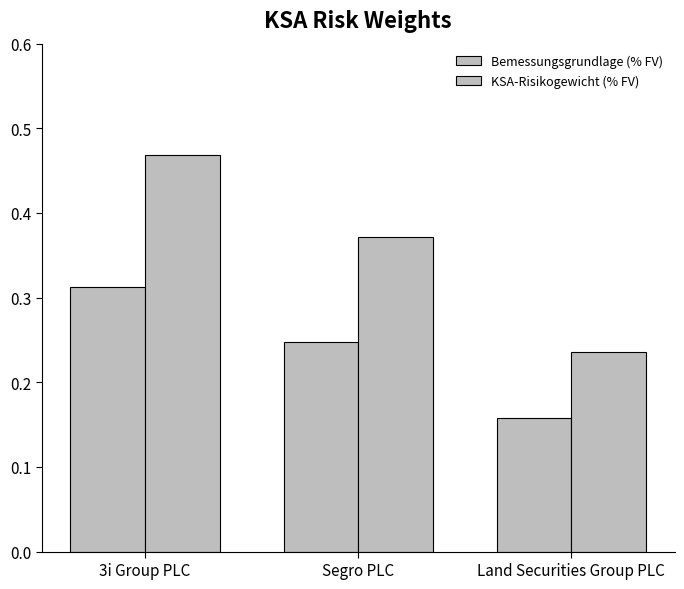

How many bars are there in total?

6